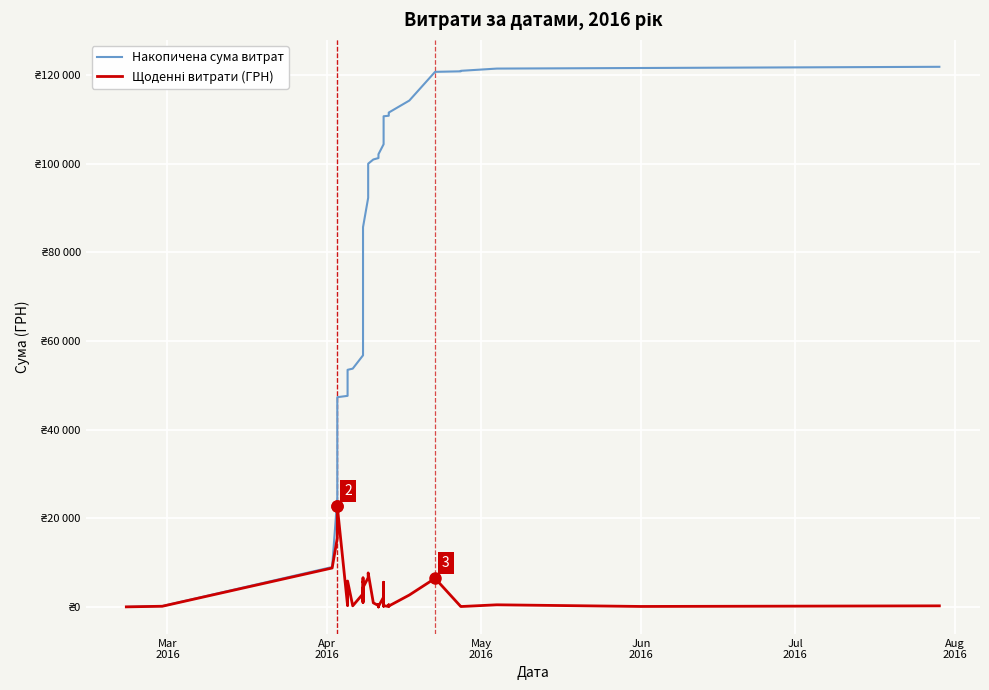

How many categories are shown in the chart?

40